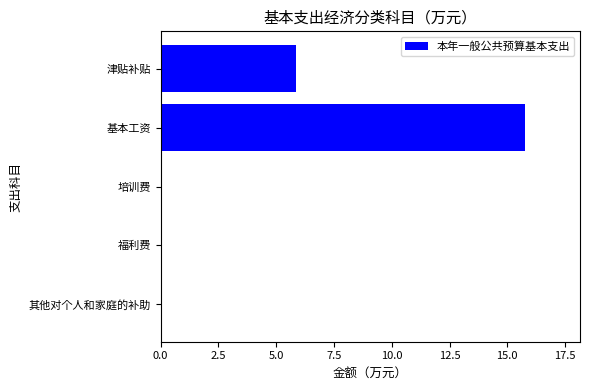

Which category has the highest value across all series?

基本工资